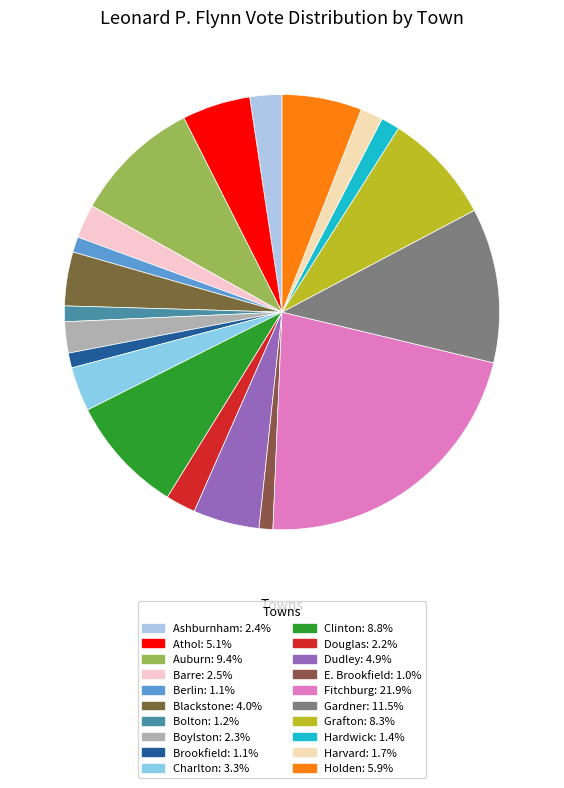

Rank the categories by value from lowest to highest.

E. Brookfield, Brookfield, Berlin, Bolton, Hardwick, Harvard, Douglas, Boylston, Ashburnham, Barre, Charlton, Blackstone, Dudley, Athol, Holden, Grafton, Clinton, Auburn, Gardner, Fitchburg